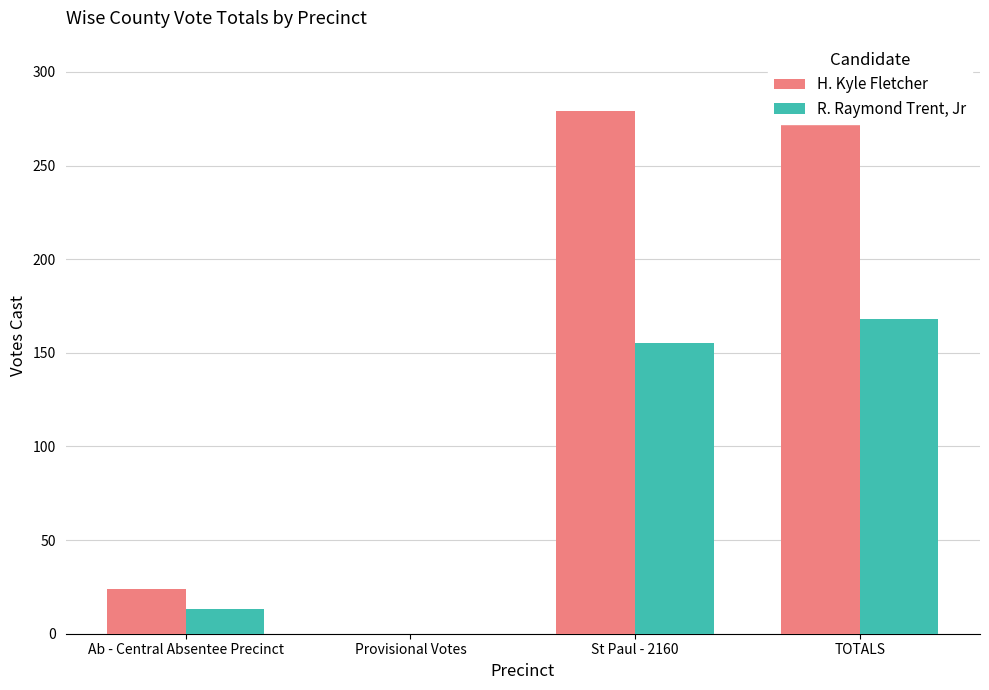

Between Provisional Votes and St Paul - 2160, which is larger?

St Paul - 2160